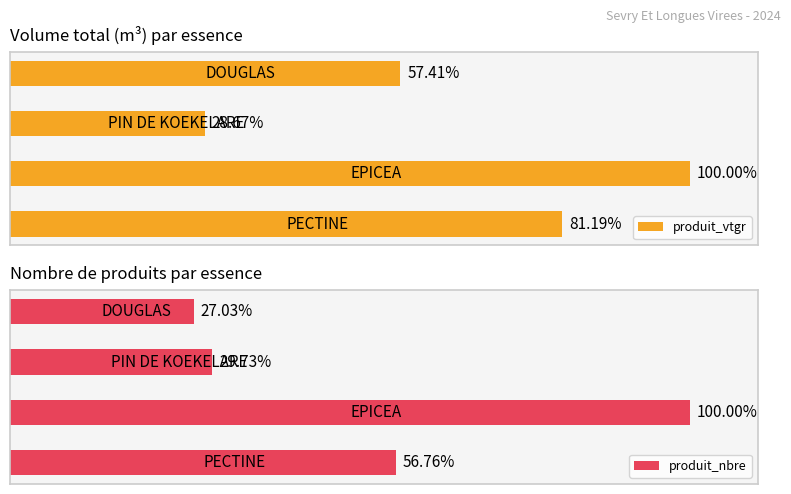

Count the number of categories in the chart.

4